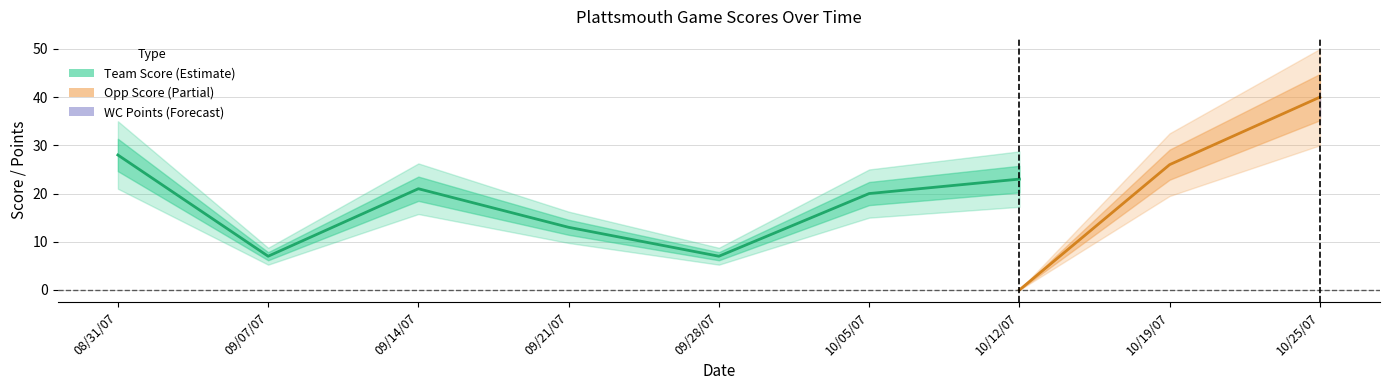

True or false: Opp Score and WC Points intersect in this chart.

True